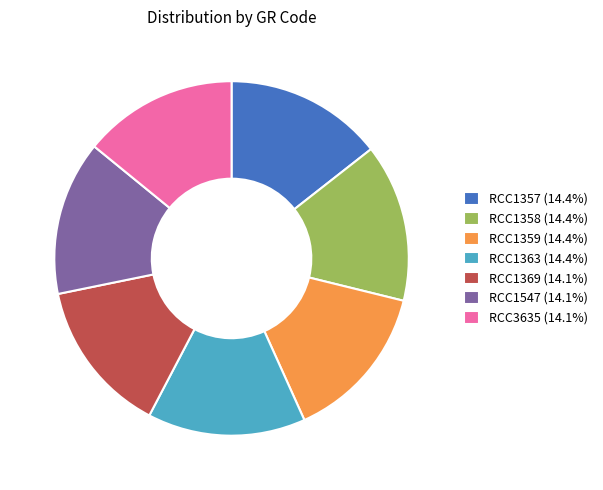

True or false: RCC1357 accounts for 14% of the total.

True